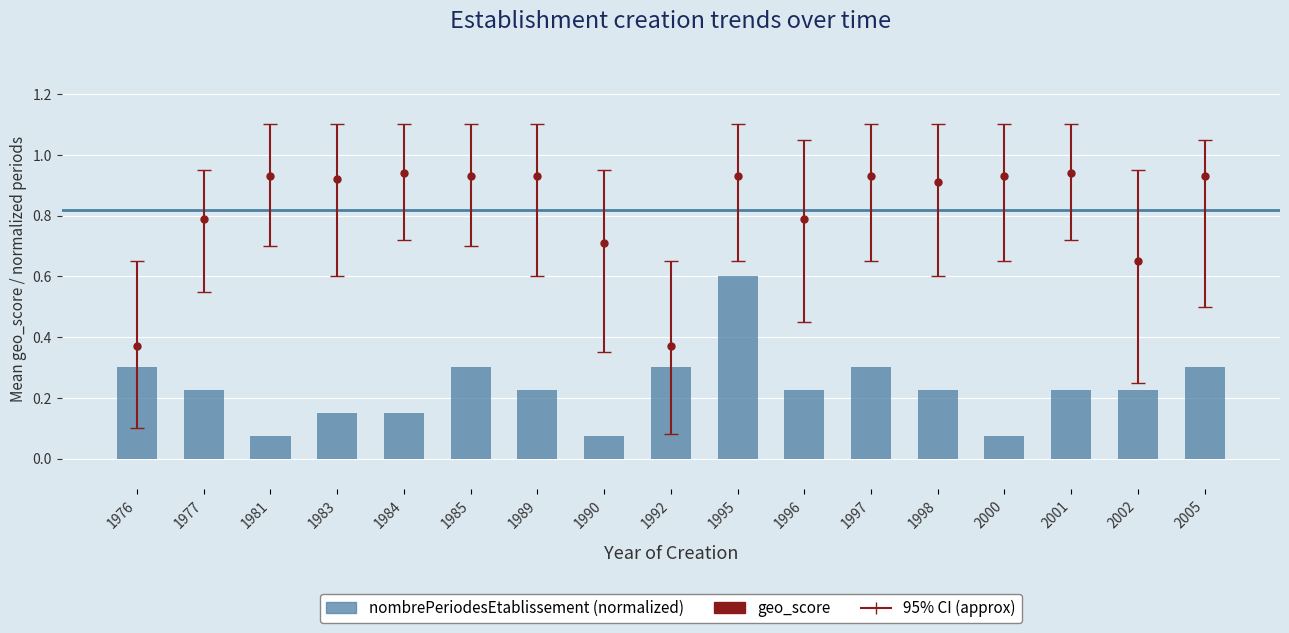

Reading left to right, extract all data points from this chart.

0.3	0.2	0.1	0.1	0.1	0.3	0.2	0.1	0.3	0.6	0.2	0.3	0.2	0.1	0.2	0.2	0.3